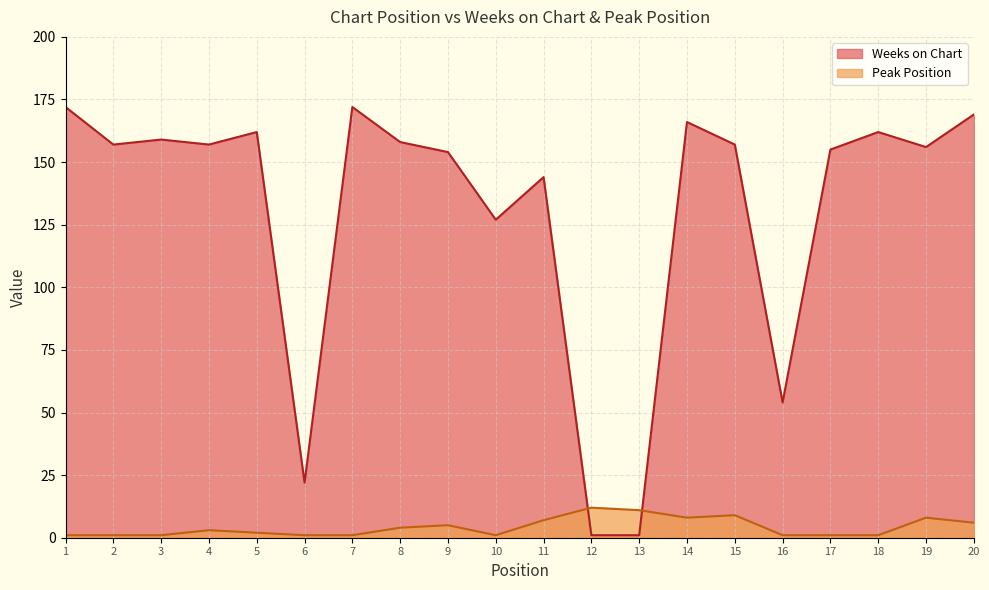

Which series changed the most between 3 and 13?

Weeks on Chart